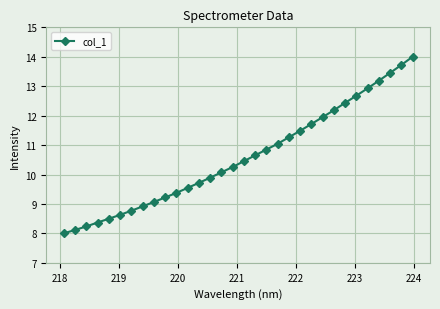

What is the value of the 16th point from the left?

10.3